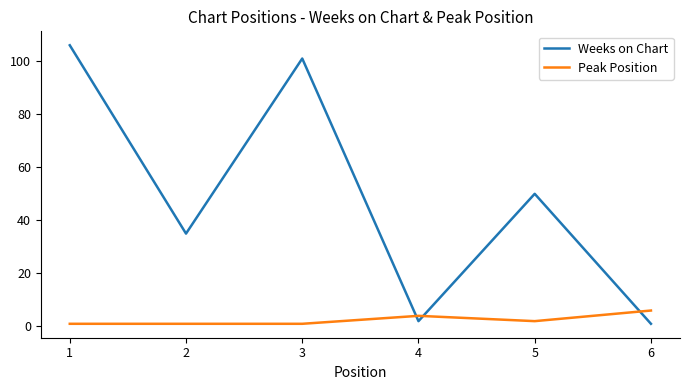

What is the difference between the maximum and minimum values in the Weeks on Chart series?

105